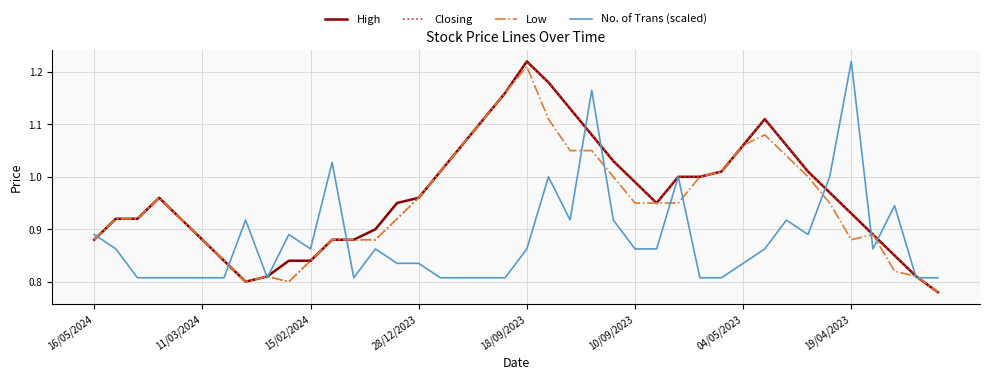

Reading left to right, list all the values displayed in this chart.

High: 0.9	0.9	0.9	1.0	0.9	0.9	0.8	0.8	0.8	0.8	0.8	0.9	0.9	0.9	0.9	1.0	1.0	1.1	1.1	1.2	1.2	1.2	1.1	1.1	1.0	1.0	0.9	1.0	1.0	1.0	1.1	1.1	1.1	1.0	1.0	0.9	0.9	0.8	0.8	0.8
Closing: 0.9	0.9	0.9	1.0	0.9	0.9	0.8	0.8	0.8	0.8	0.8	0.9	0.9	0.9	0.9	1.0	1.0	1.1	1.1	1.2	1.2	1.2	1.1	1.1	1.0	1.0	0.9	1.0	1.0	1.0	1.1	1.1	1.1	1.0	1.0	0.9	0.9	0.8	0.8	0.8
Low: 0.9	0.9	0.9	1.0	0.9	0.9	0.8	0.8	0.8	0.8	0.8	0.9	0.9	0.9	0.9	1.0	1.0	1.1	1.1	1.2	1.2	1.1	1.1	1.1	1.0	0.9	0.9	0.9	1.0	1.0	1.1	1.1	1.0	1.0	0.9	0.9	0.9	0.8	0.8	0.8
No. of Trans (scaled): 0.9	0.9	0.8	0.8	0.8	0.8	0.8	0.9	0.8	0.9	0.9	1.0	0.8	0.9	0.8	0.8	0.8	0.8	0.8	0.8	0.9	1.0	0.9	1.2	0.9	0.9	0.9	1.0	0.8	0.8	0.8	0.9	0.9	0.9	1.0	1.2	0.9	0.9	0.8	0.8